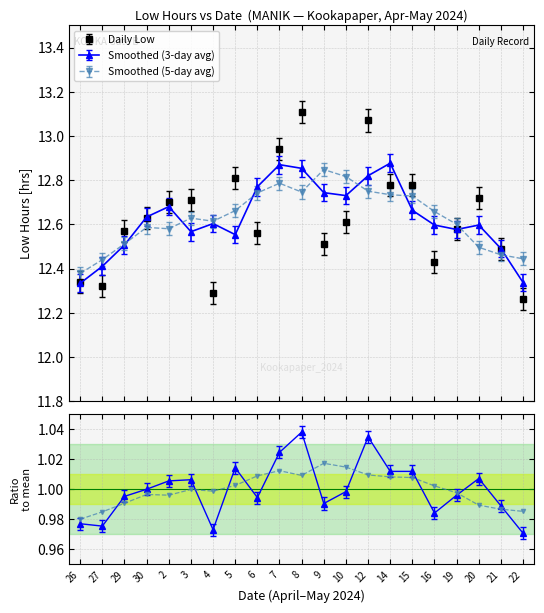

How many lines are shown in the chart?

2